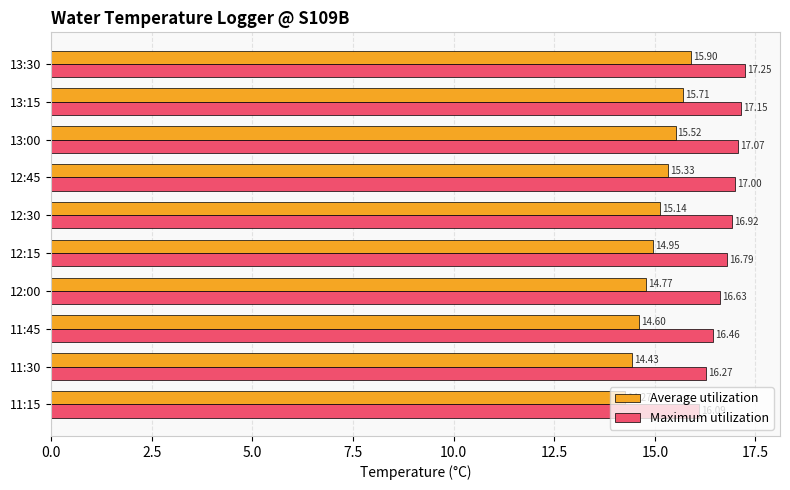

At which label is Average utilization closest to 15?

12:15